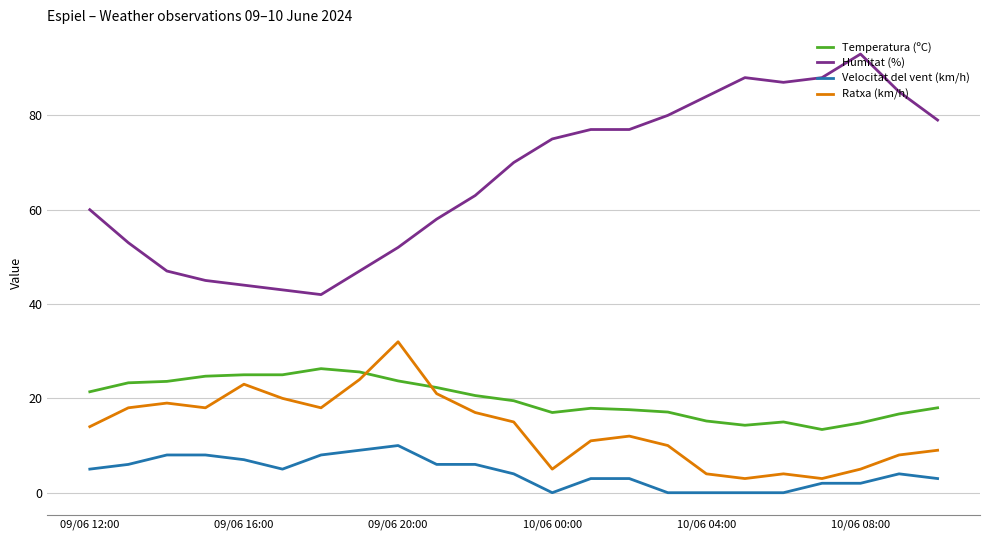

What is the maximum value for Velocitat del vent (km/h)?

10.0